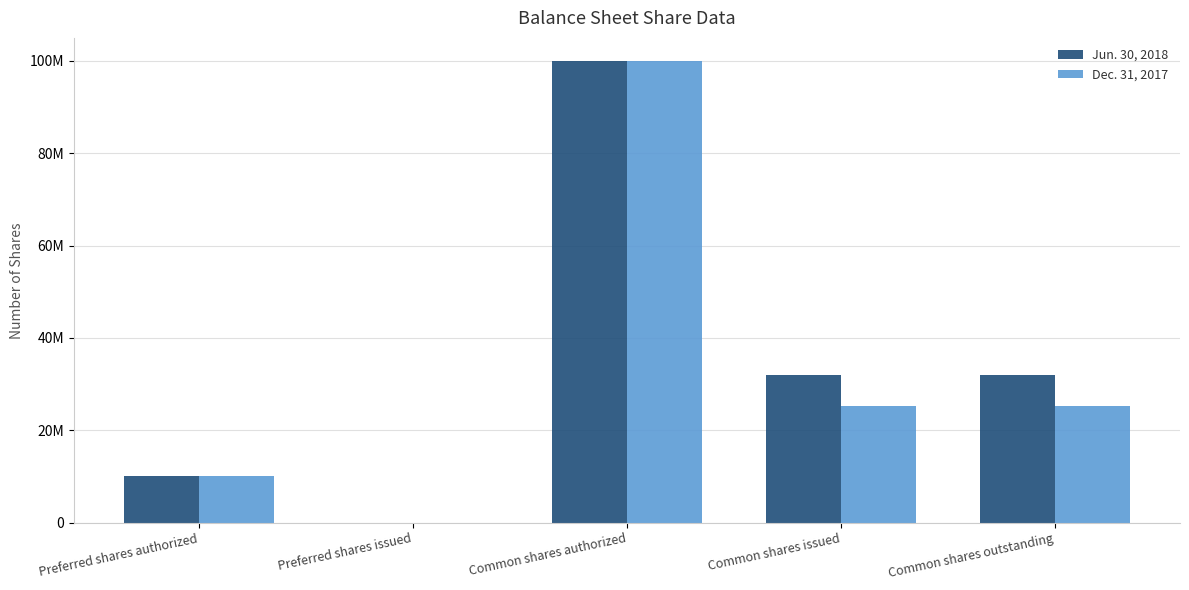

At Common shares outstanding, list the series in order from smallest to largest.

Dec. 31, 2017, Jun. 30, 2018